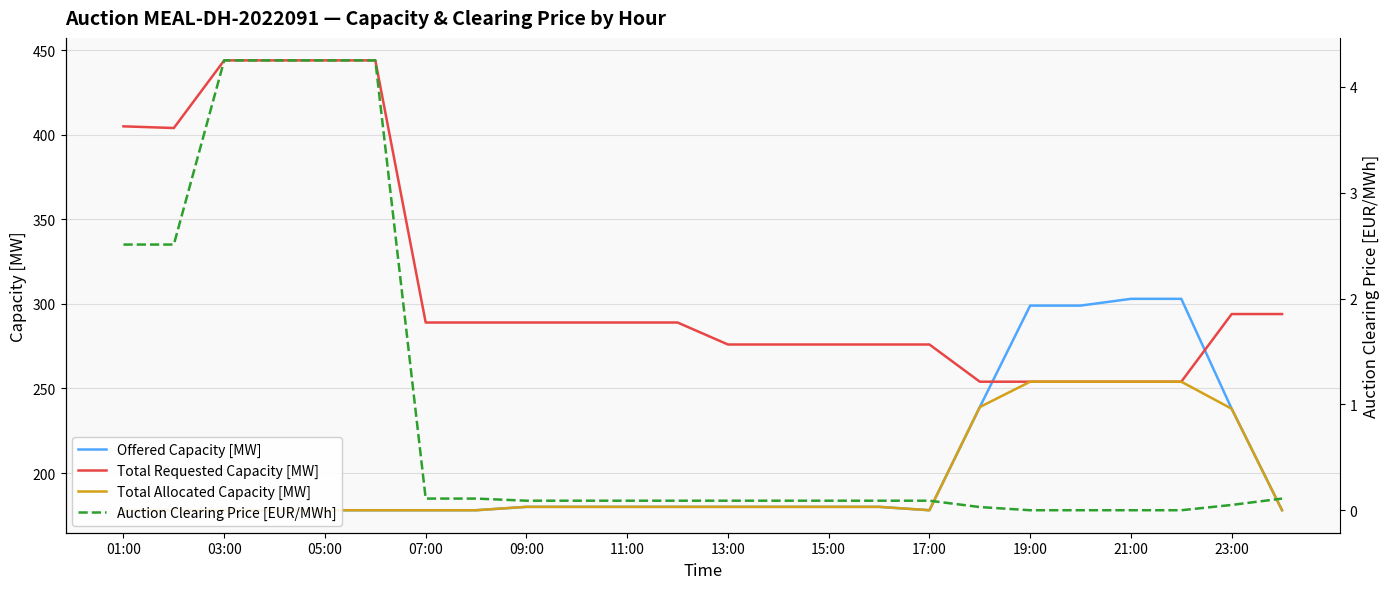

Does the chart have visible grid lines?

Yes